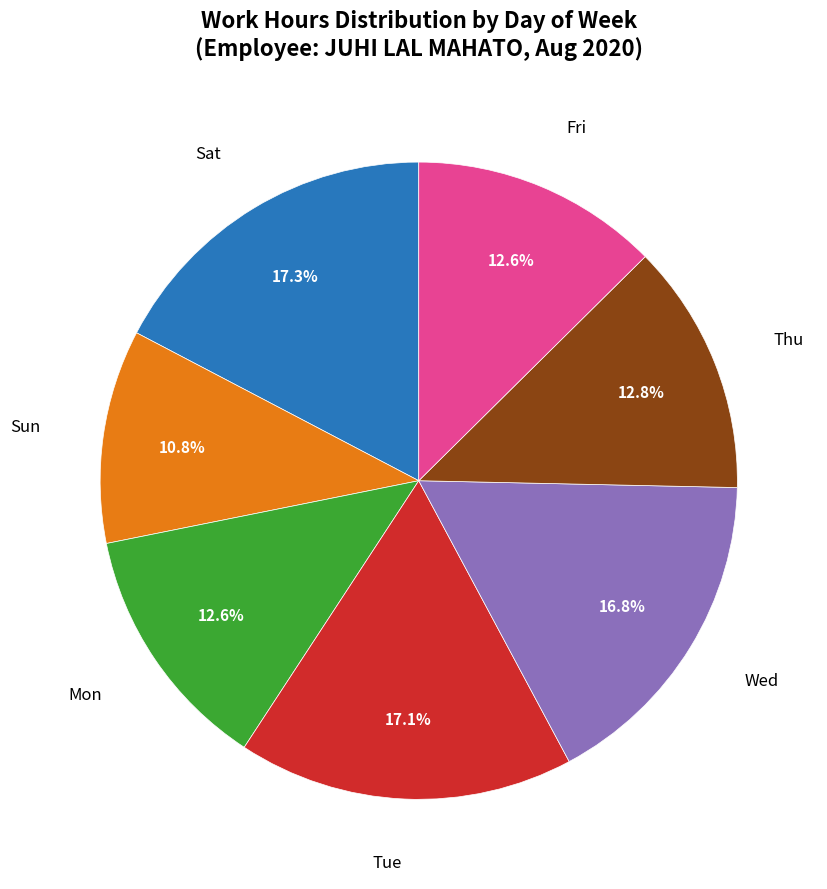

Does Wed account for over 50% of the chart?

No